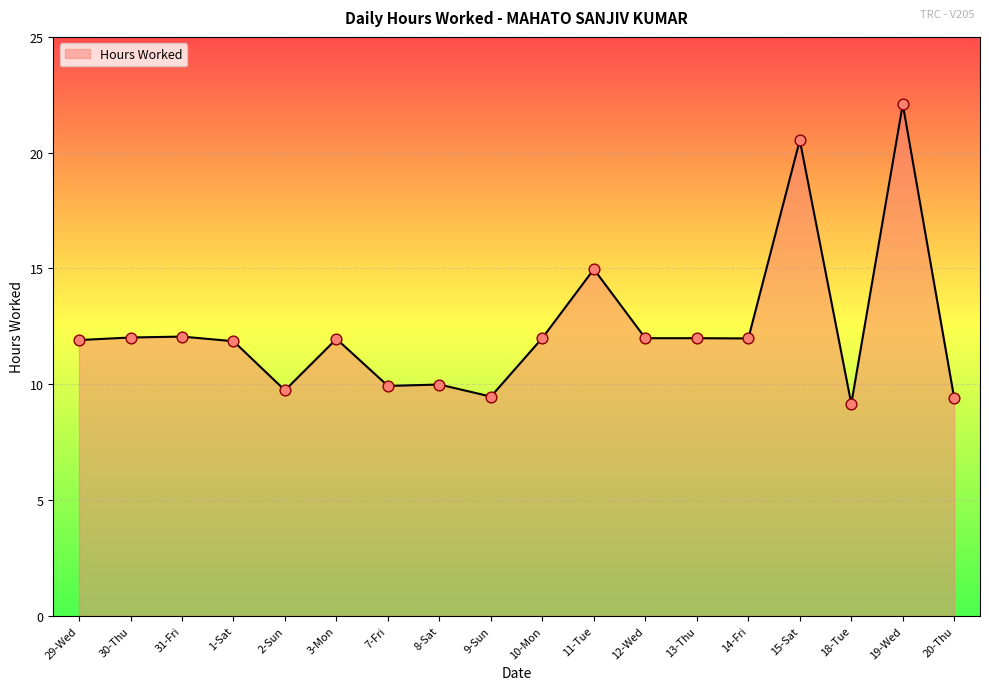

Which has a higher value, 20-Thu or 3-Mon?

3-Mon